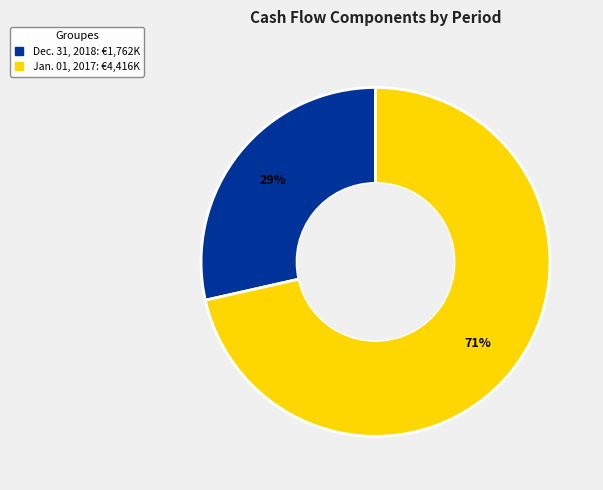

How many segments does this pie chart have?

2